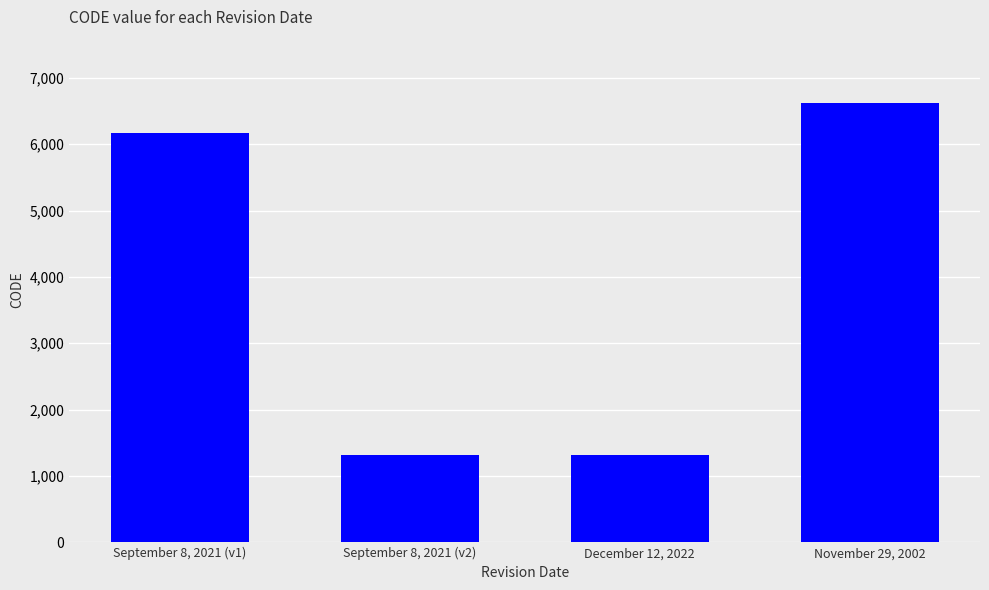

The value at December 12, 2022 is 1313. True or false?

True